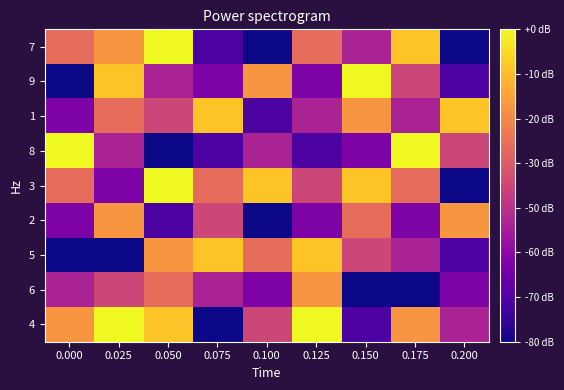

Which has a higher value, 0.100 or 0.125?

0.125